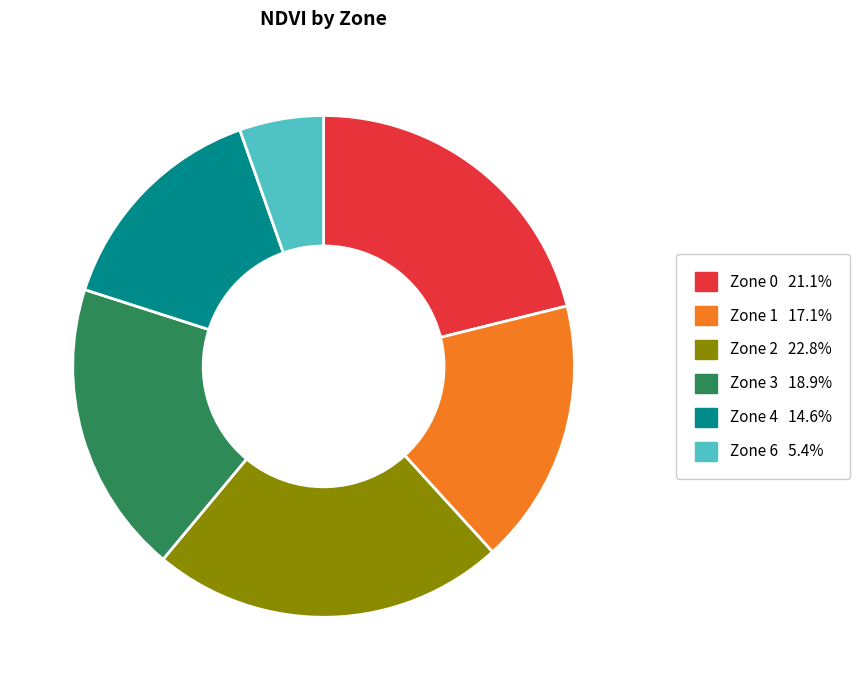

Rank the categories by value from lowest to highest.

Zone 6, Zone 4, Zone 1, Zone 3, Zone 0, Zone 2